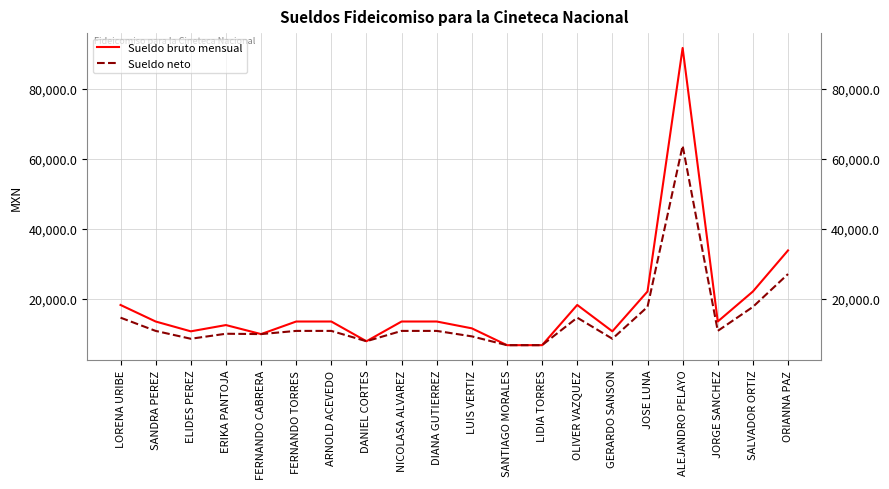

What is the minimum value shown in the chart?

6664.7